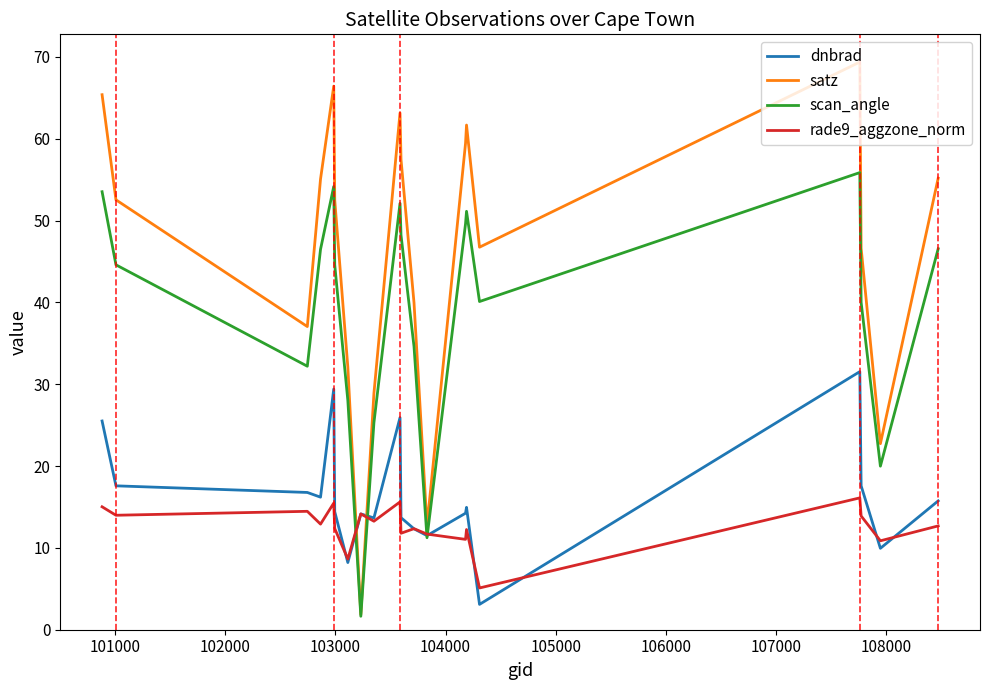

How many times do rade9_aggzone_norm and satz cross each other?

2